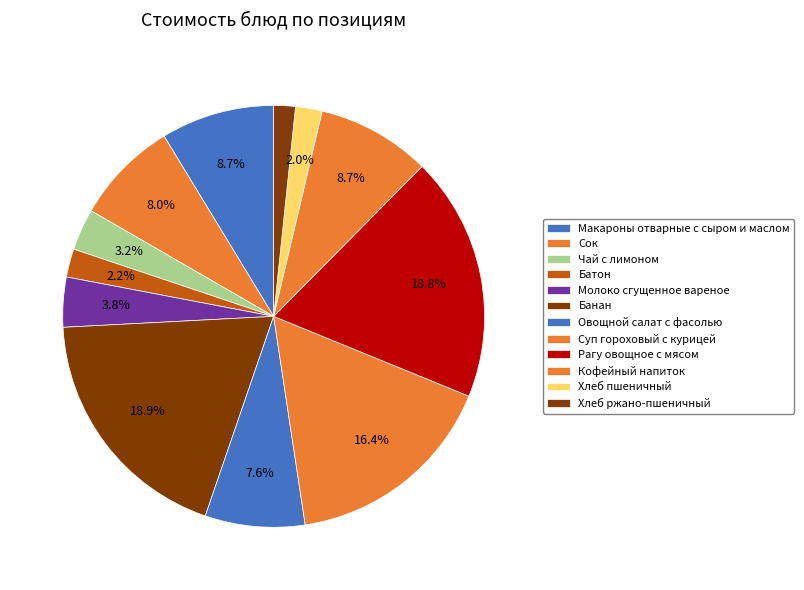

Is it true that Сок is 8% of the pie?

True